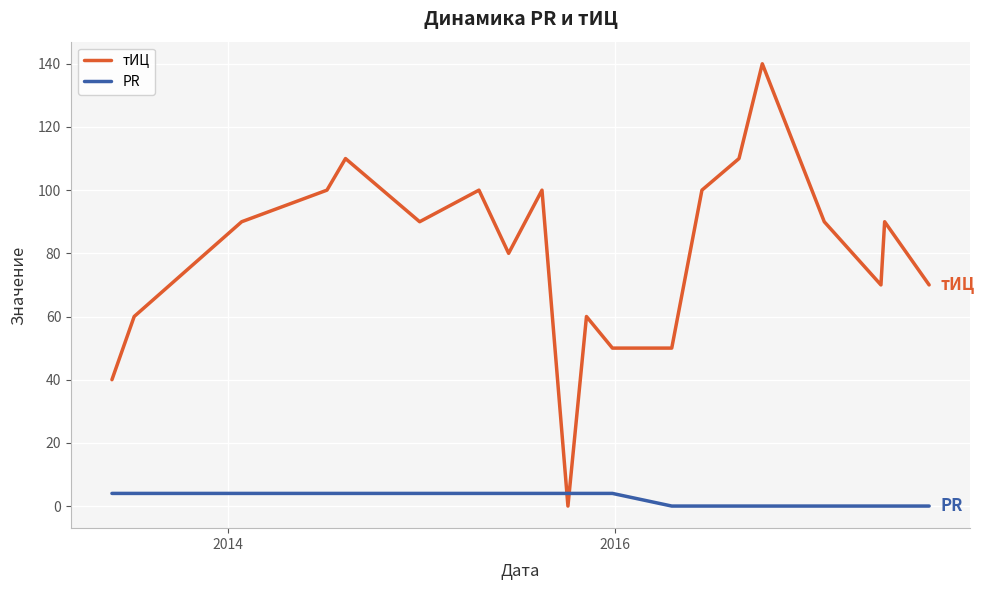

Which series has the largest total across all categories?

тИЦ